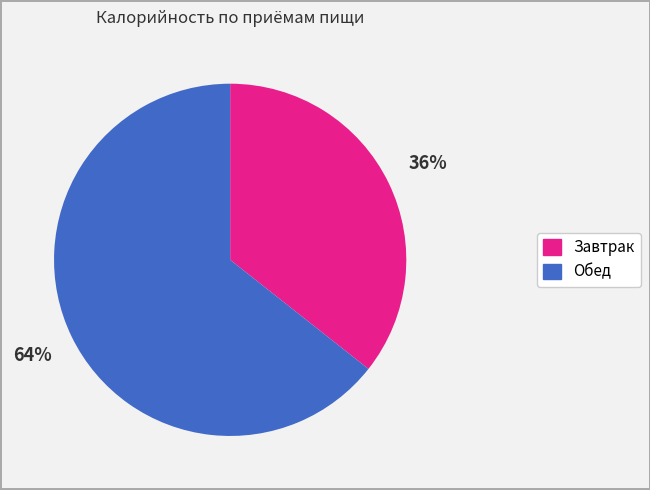

Count the number of slices in the pie.

2